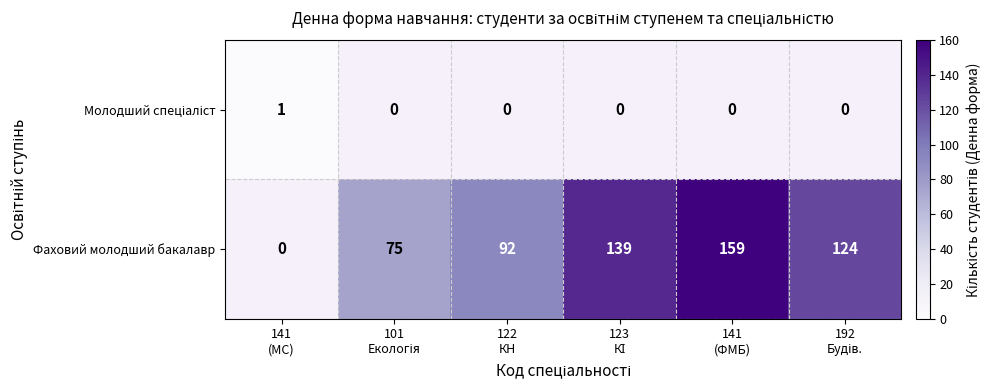

The value of Фаховий молодший бакалавр at 122 КН is 148.4. True or false?

False